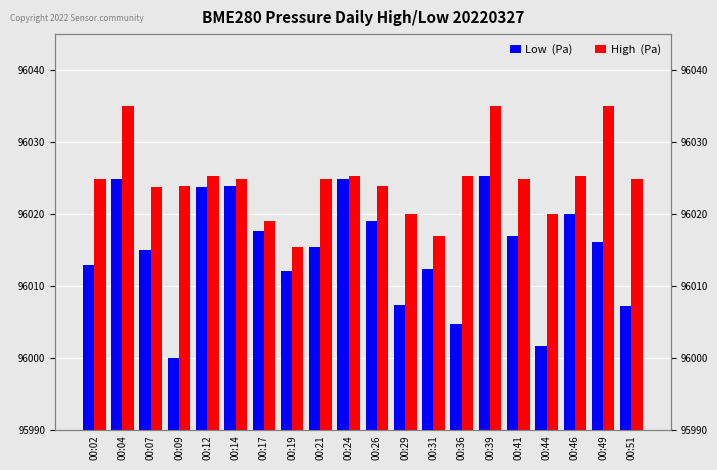

What is the difference between the highest and lowest values at 00:31?

4.7